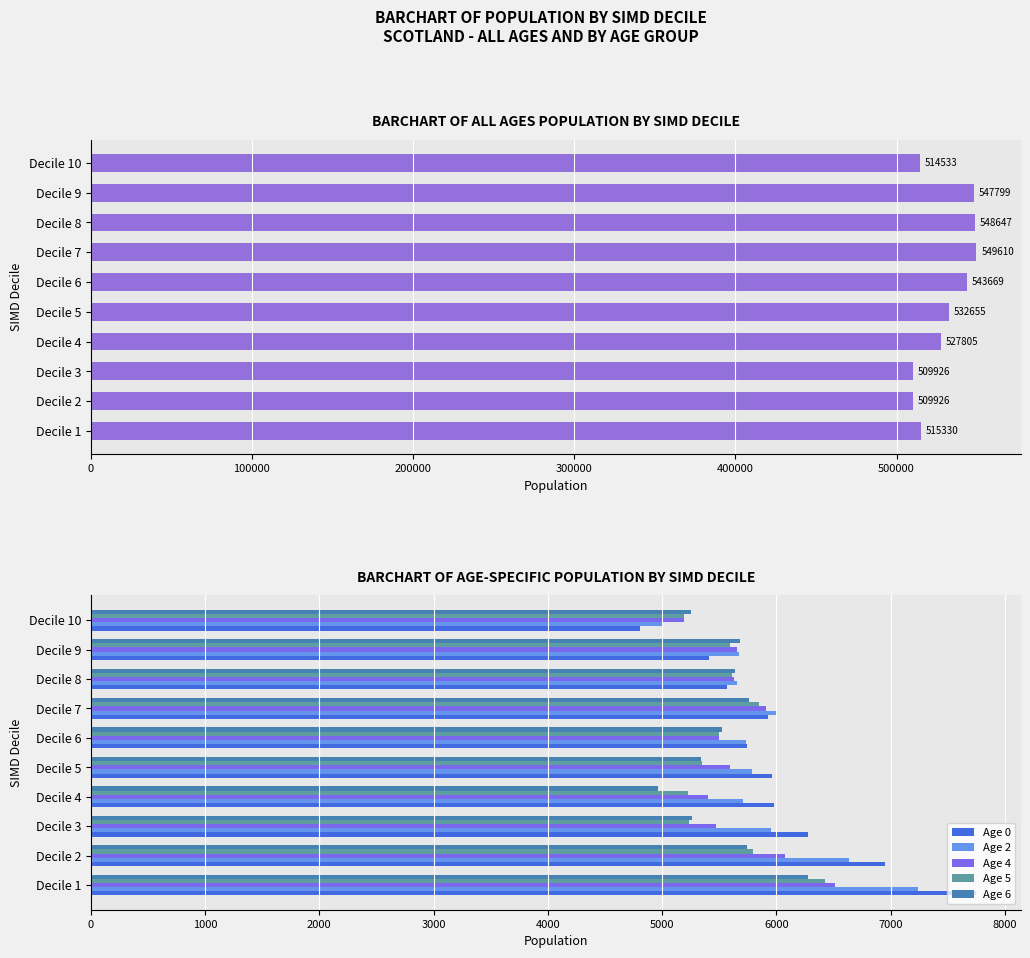

What is the approximate value of Age 2 at Decile 9?

5676